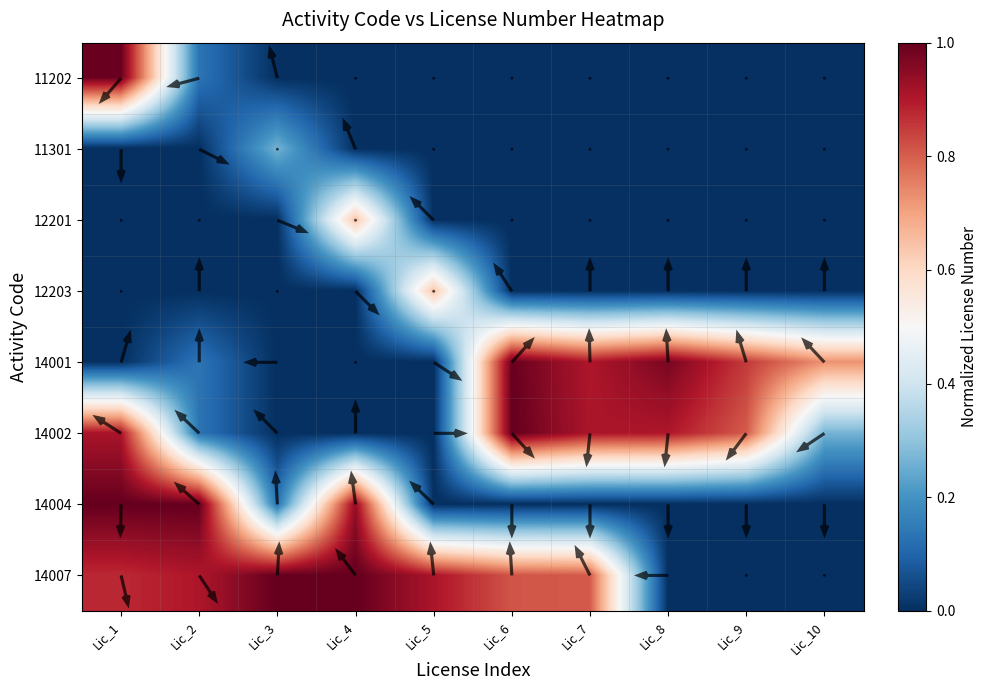

What is the total value across all series at Lic_9?

1.7